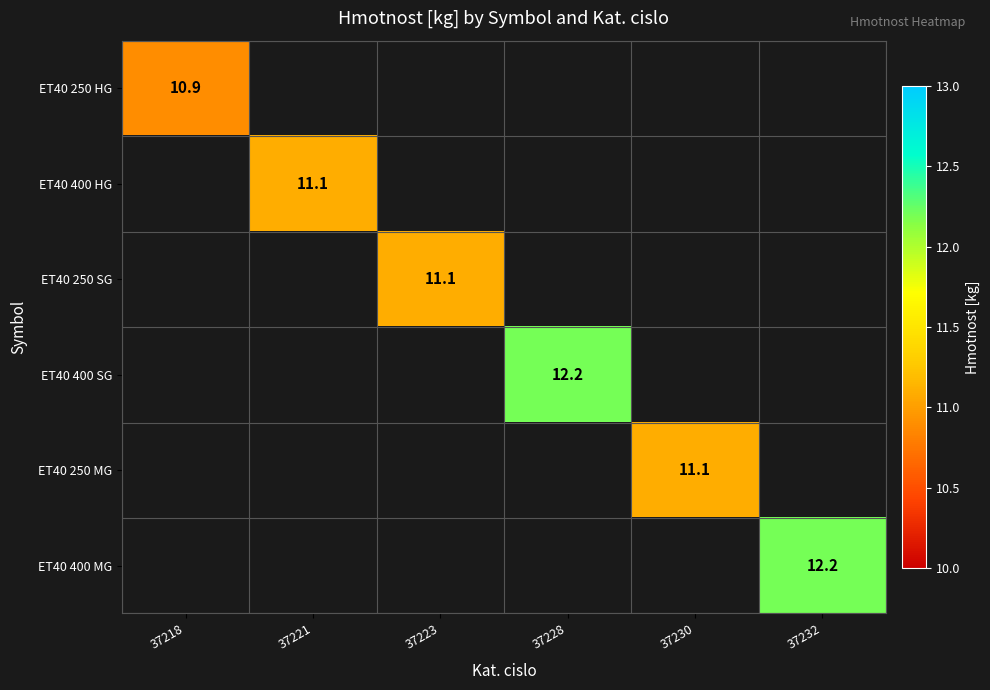

Which has a higher value, 37230 or 37223?

37223